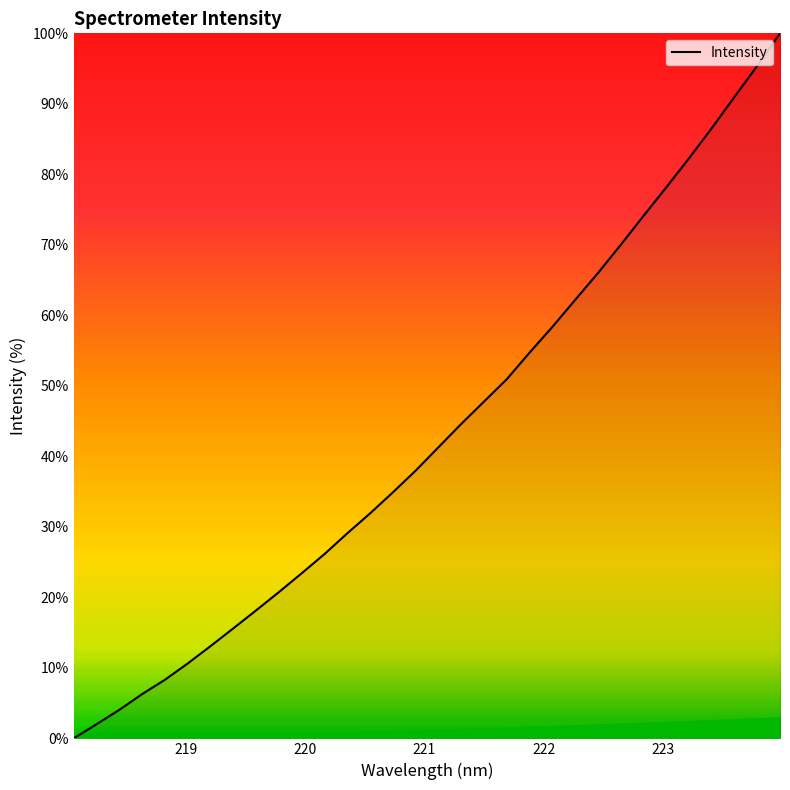

What is the maximum value shown in the chart?

100.0